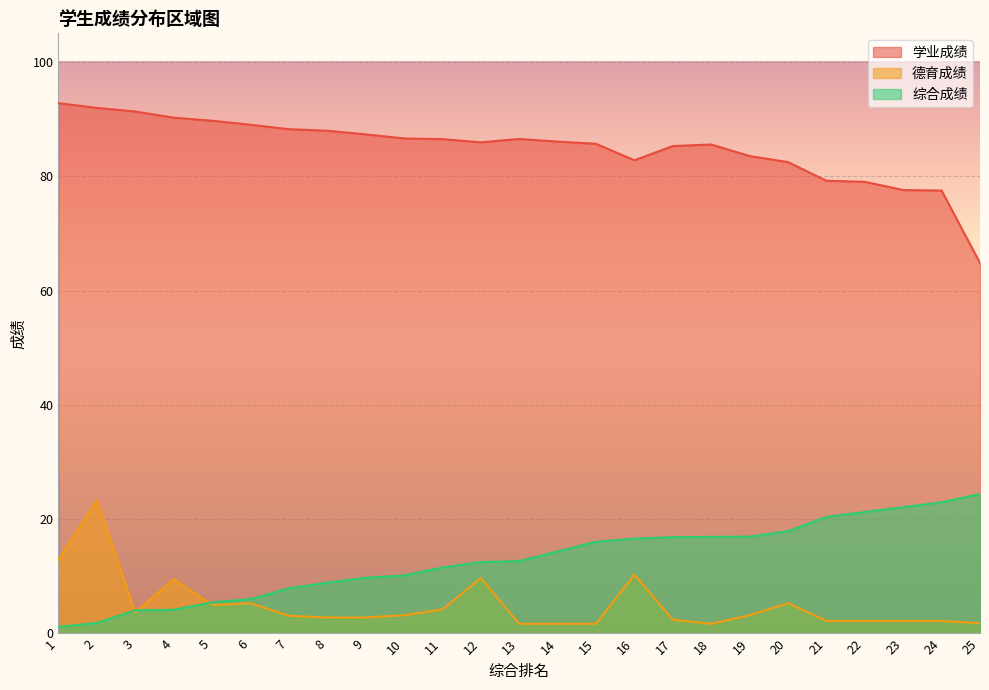

How many intersections are there between 综合成绩 and 德育成绩?

3